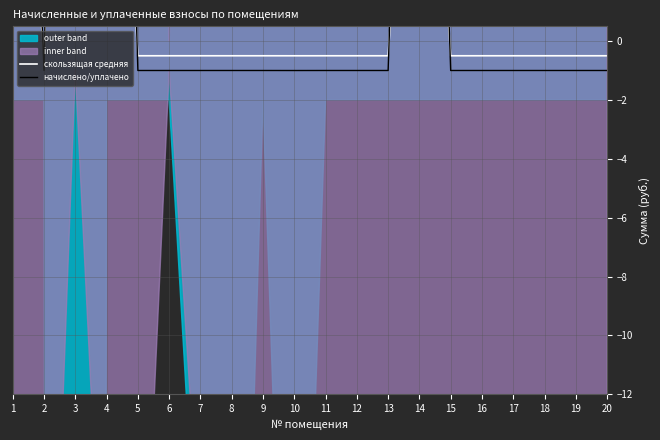

How many lines are shown in the chart?

2